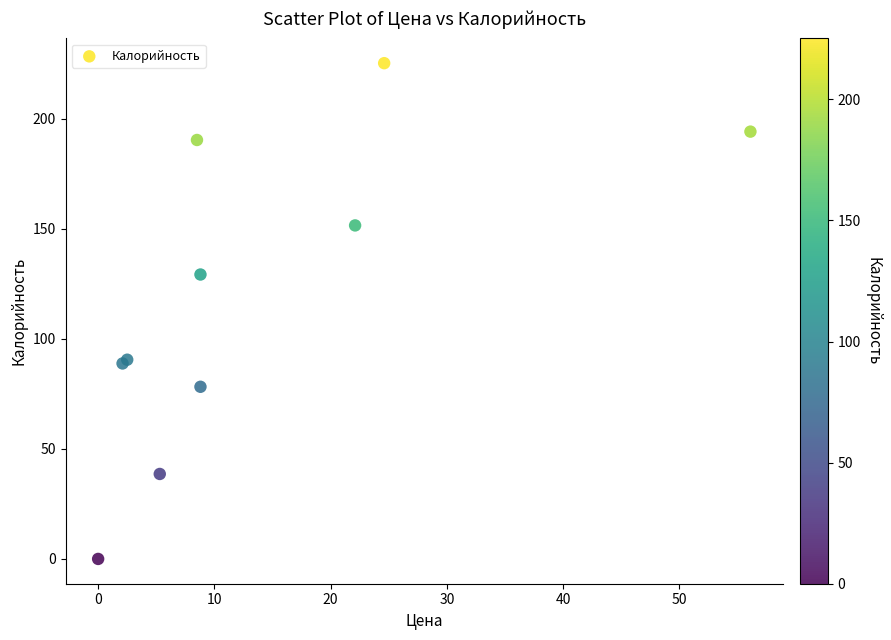

What Y value in the scatter plot is closest to 112?

129.2